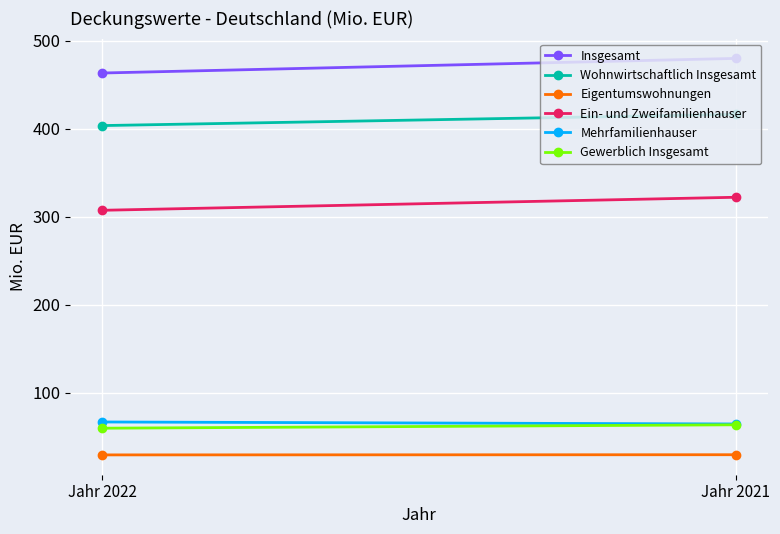

What are all the series names shown in the legend?

Insgesamt, Wohnwirtschaftlich Insgesamt, Eigentumswohnungen, Ein- und Zweifamilienhauser, Mehrfamilienhauser, Gewerblich Insgesamt